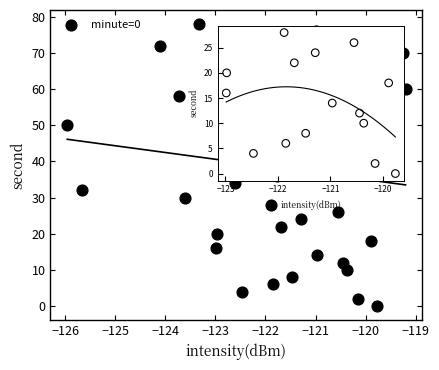

What Y value in the scatter plot is closest to 39?

38